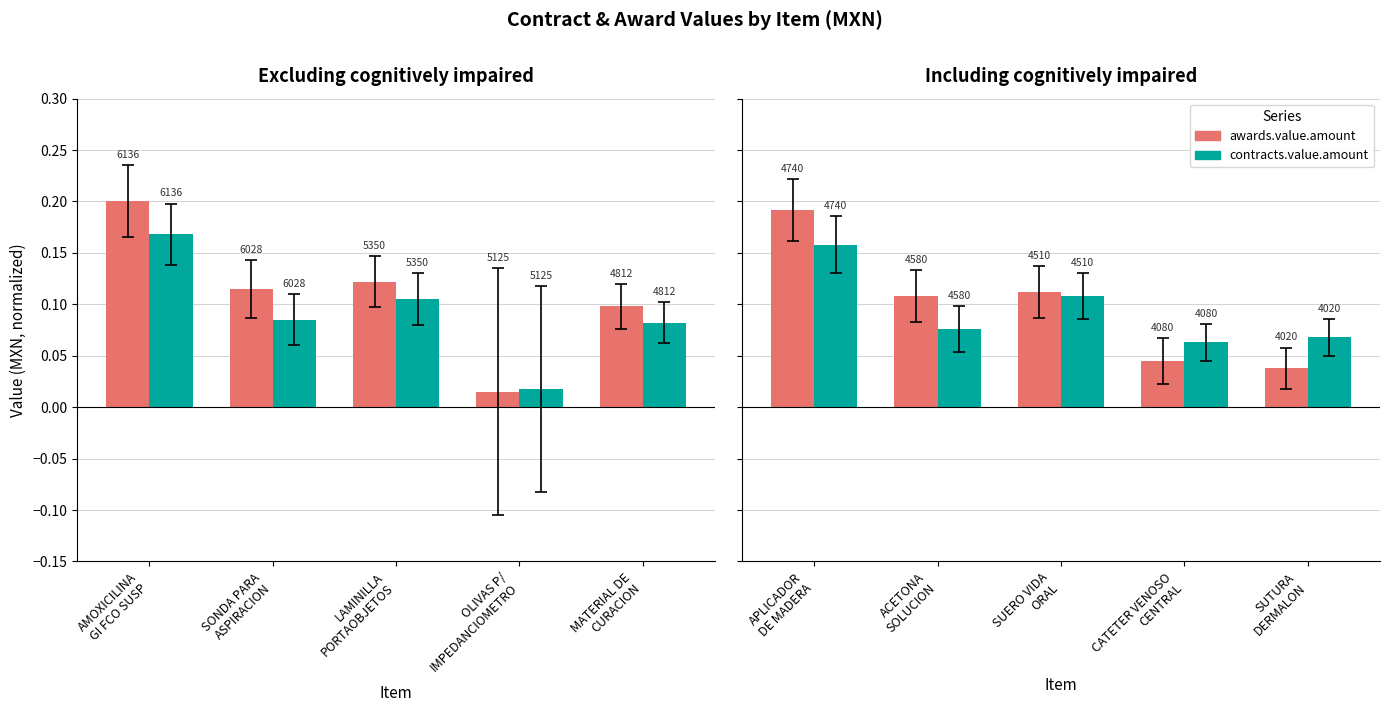

What is the difference between the maximum and minimum values in the awards.value.amount series?

0.2